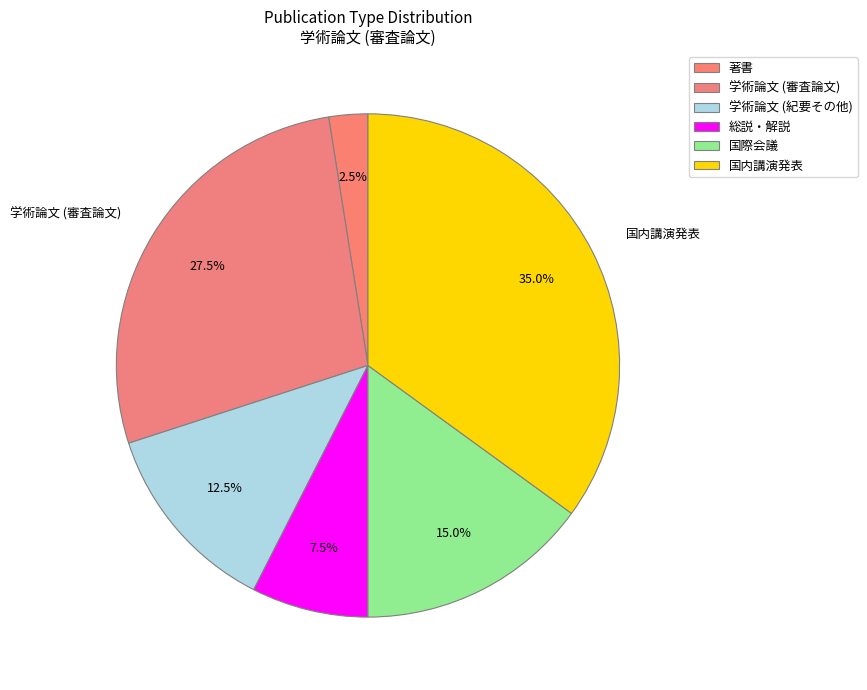

Count the number of slices in the pie.

6